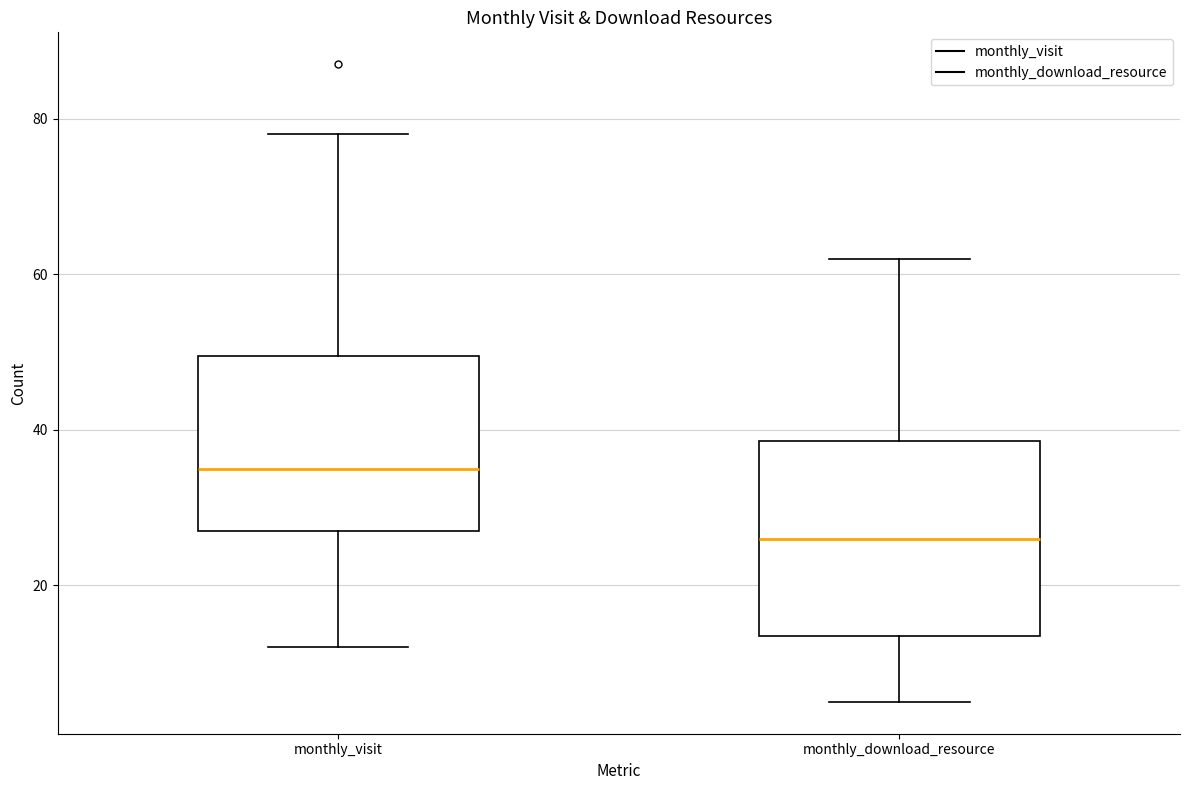

Reading left to right, read every box against the y-axis: the position of its median line, the range the box covers, and the ends of its whiskers. The values are not printed on the chart, so give them approximately, as read against the axis.

monthly_visit: median 36, box 28 to 50, whiskers 12 to 78
monthly_download_resource: median 26, box 14 to 38, whiskers 6 to 62